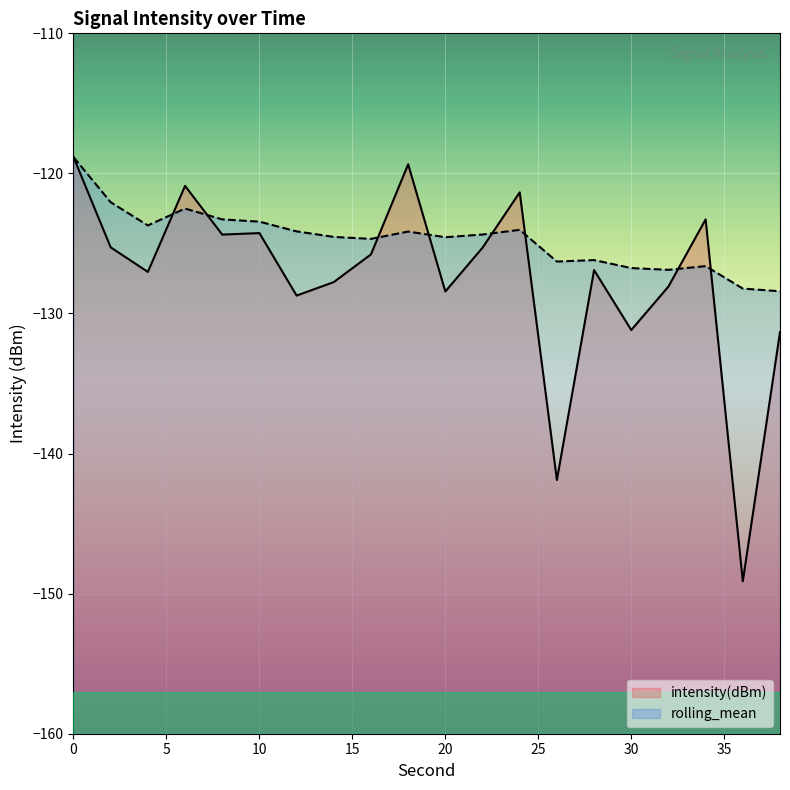

At which category does intensity(dBm) reach its first local valley?

4